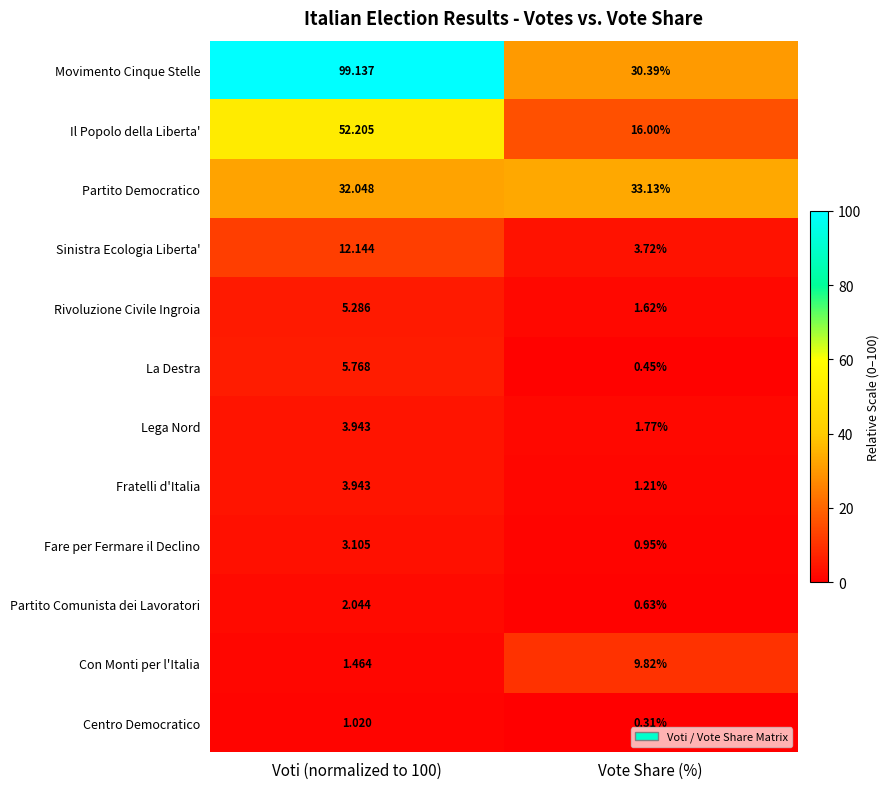

Which series changed the most between Voti (normalized to 100) and Vote Share (%)?

Movimento Cinque Stelle